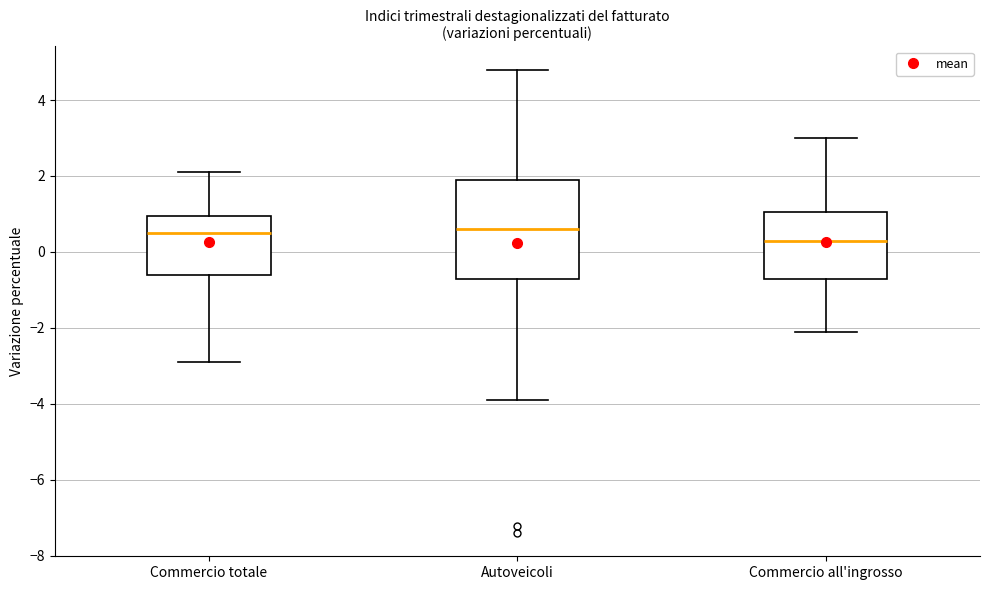

Reading left to right, read every box against the y-axis: the position of its median line, the range the box covers, and the ends of its whiskers. The values are not printed on the chart, so give them approximately, as read against the axis.

Commercio totale: median 0.6, box -0.6 to 1.0, whiskers -2.8 to 2.2
Autoveicoli: median 0.6, box -0.6 to 2.0, whiskers -3.8 to 4.8
Commercio all'ingrosso: median 0.4, box -0.6 to 1.0, whiskers -2.0 to 3.0